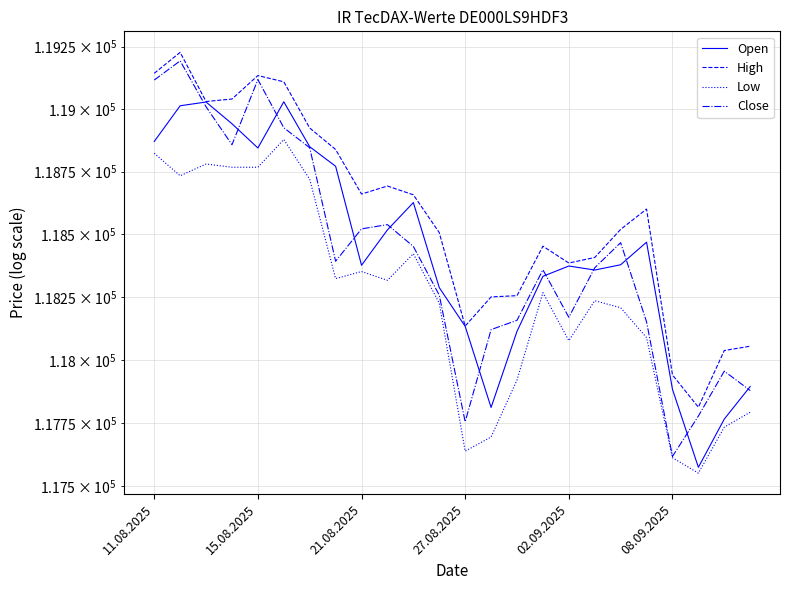

Read the High value at 18, to the nearest 10.

118520